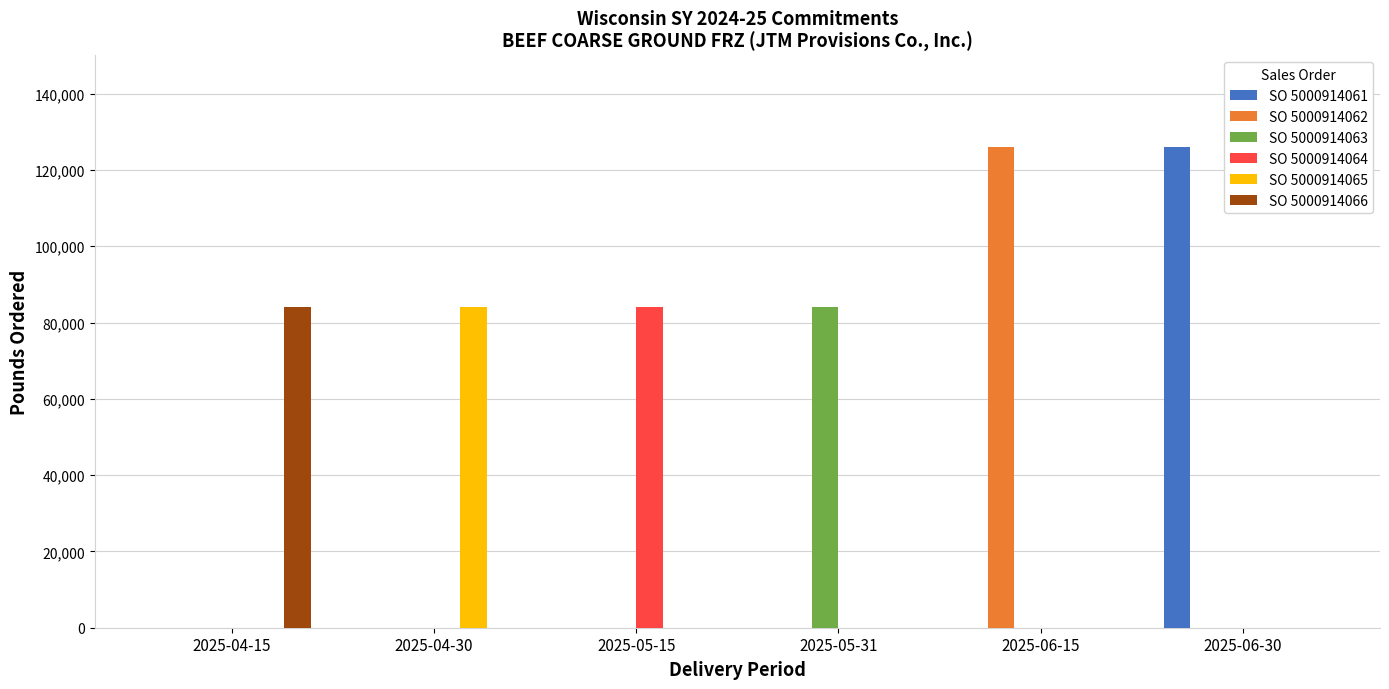

Reading left to right, extract all data points from this chart.

SO 5000914061: 0	0	0	0	0	126000
SO 5000914062: 0	0	0	0	126000	0
SO 5000914063: 0	0	0	84000	0	0
SO 5000914064: 0	0	84000	0	0	0
SO 5000914065: 0	84000	0	0	0	0
SO 5000914066: 84000	0	0	0	0	0